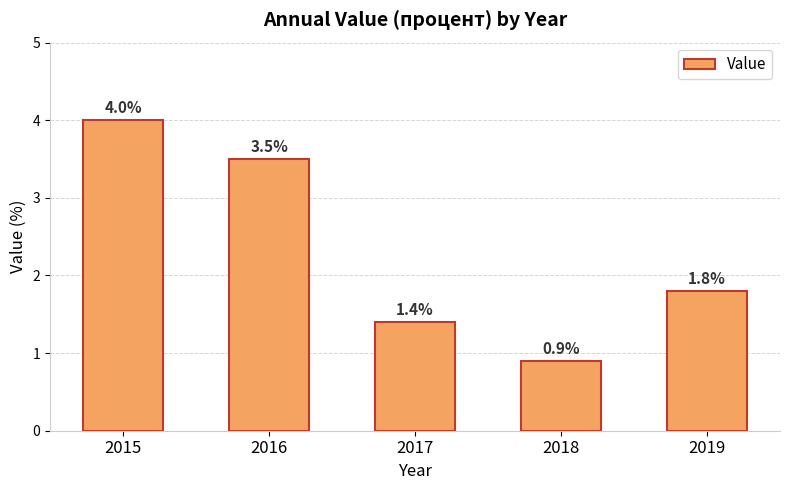

Is it true that the value at 2017 is 1.4?

True